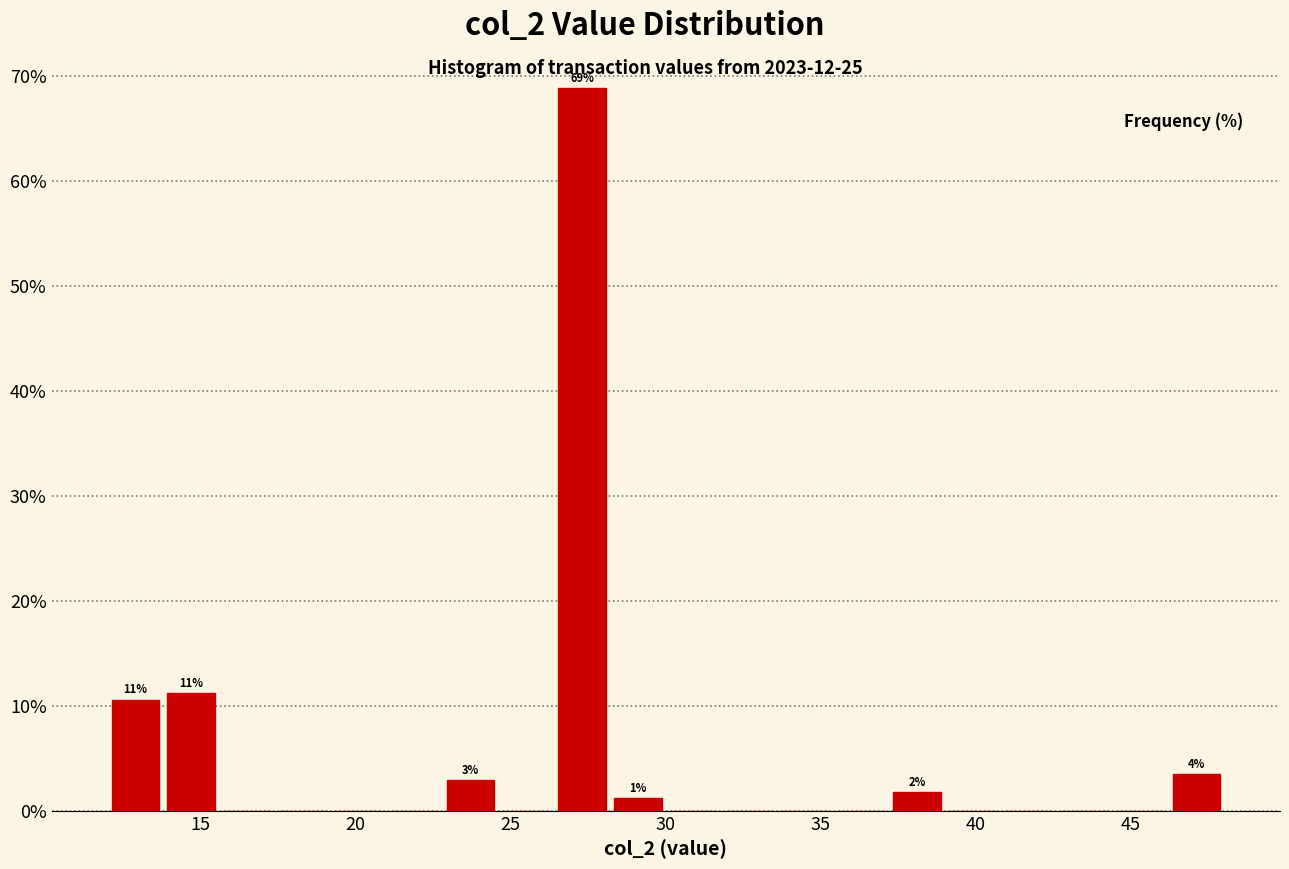

Around what value on the x-axis is the tallest bar? Give the approximate position of its centre, as read against the axis.

27.5